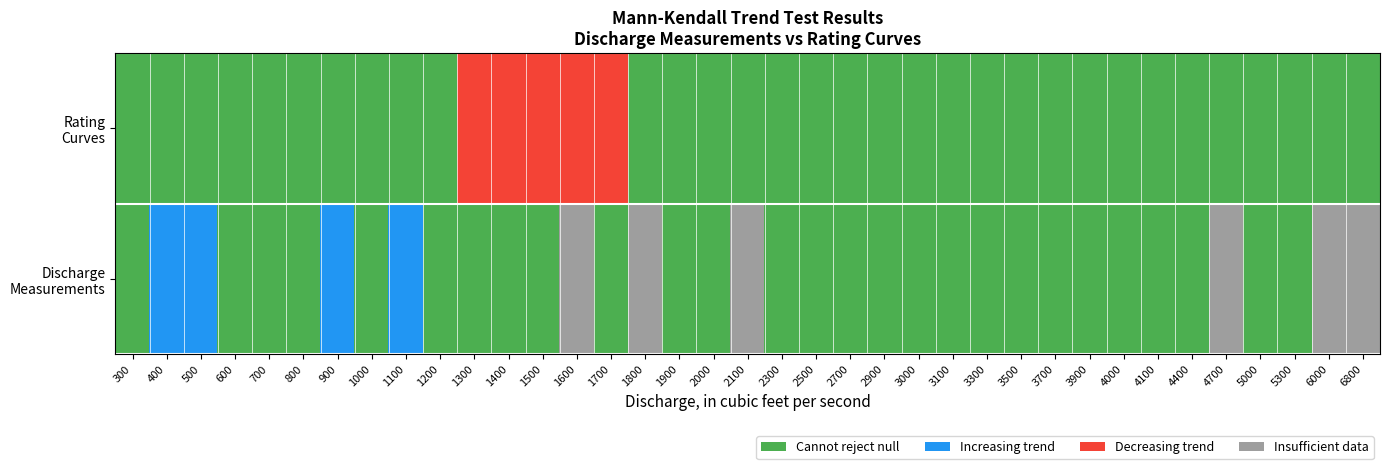

The Decreasing trend series shows 0 at 11. True or false?

False